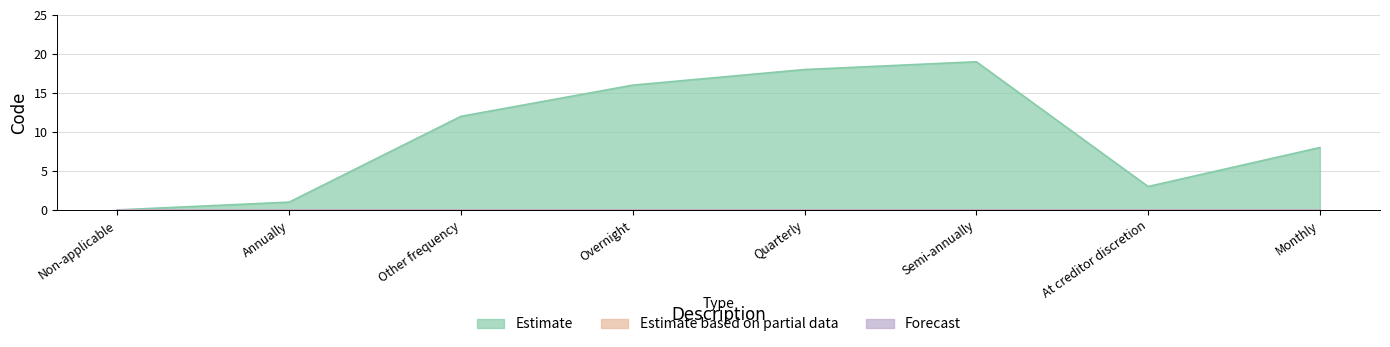

What is the spread (max minus min) of values at Monthly?

8